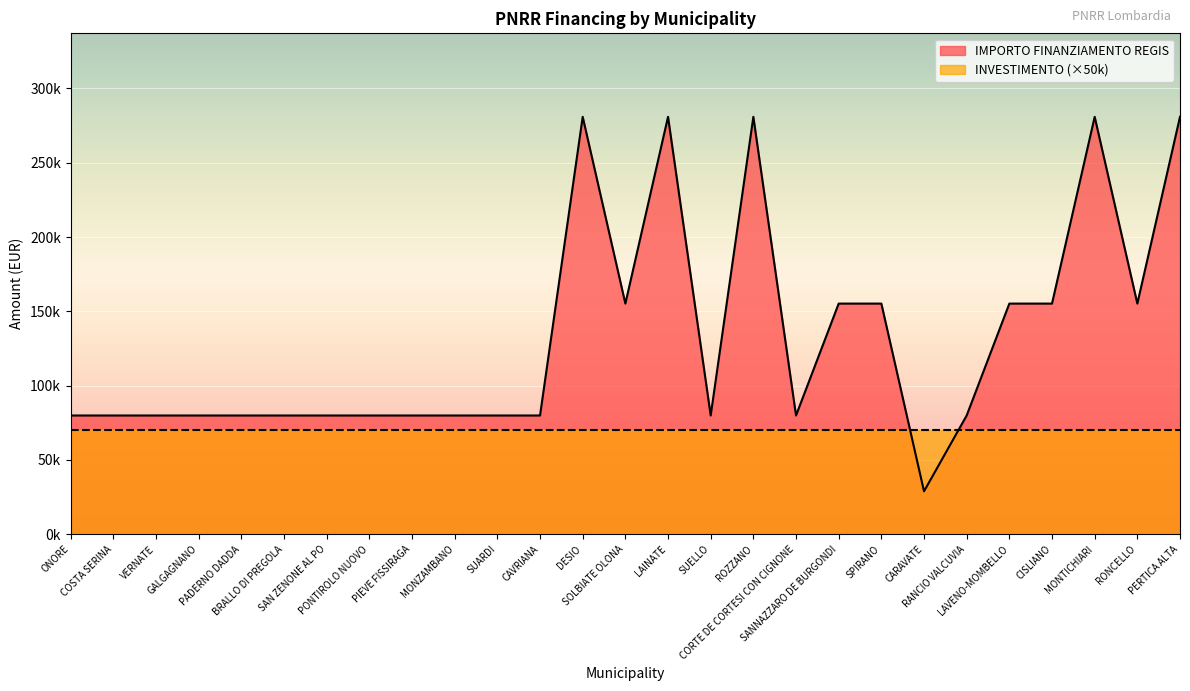

Rank the categories by value from highest to lowest.

DESIO, LAINATE, ROZZANO, MONTICHIARI, PERTICA ALTA, SOLBIATE OLONA, SANNAZZARO DE BURGONDI, SPIRANO, LAVENO-MOMBELLO, CISLIANO, RONCELLO, ONORE, COSTA SERINA, VERNATE, GALGAGNANO, PADERNO DADDA, BRALLO DI PREGOLA, SAN ZENONE AL PO, PONTIROLO NUOVO, PIEVE FISSIRAGA, MONZAMBANO, SUARDI, CAVRIANA, SUELLO, CORTE DE CORTESI CON CIGNONE, RANCIO VALCUVIA, CARAVATE